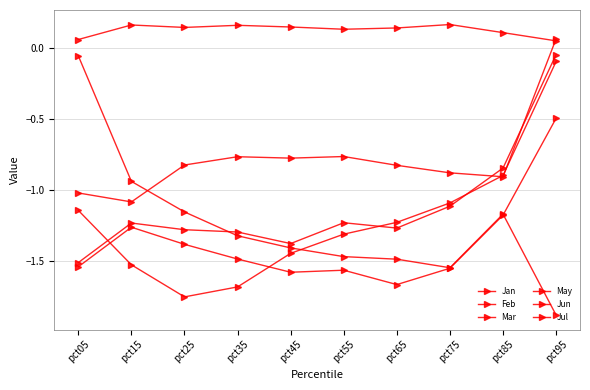

How many distinct data groups are displayed?

6